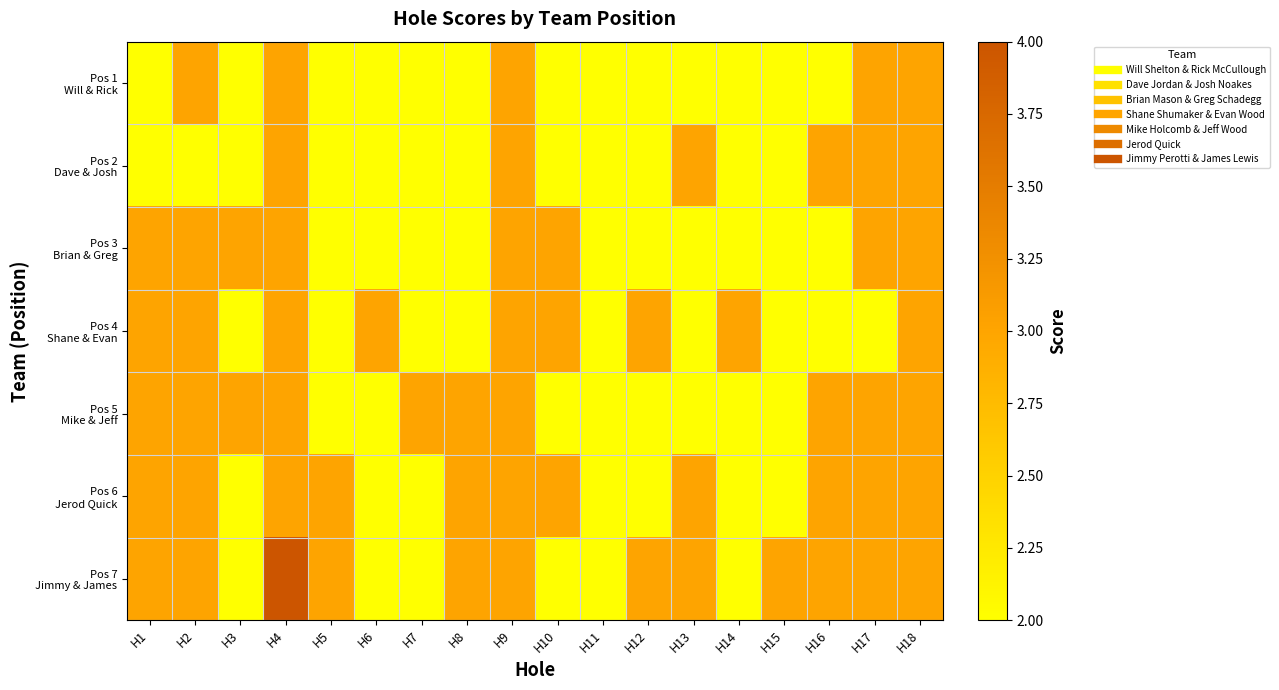

What is the minimum value shown in the chart?

2